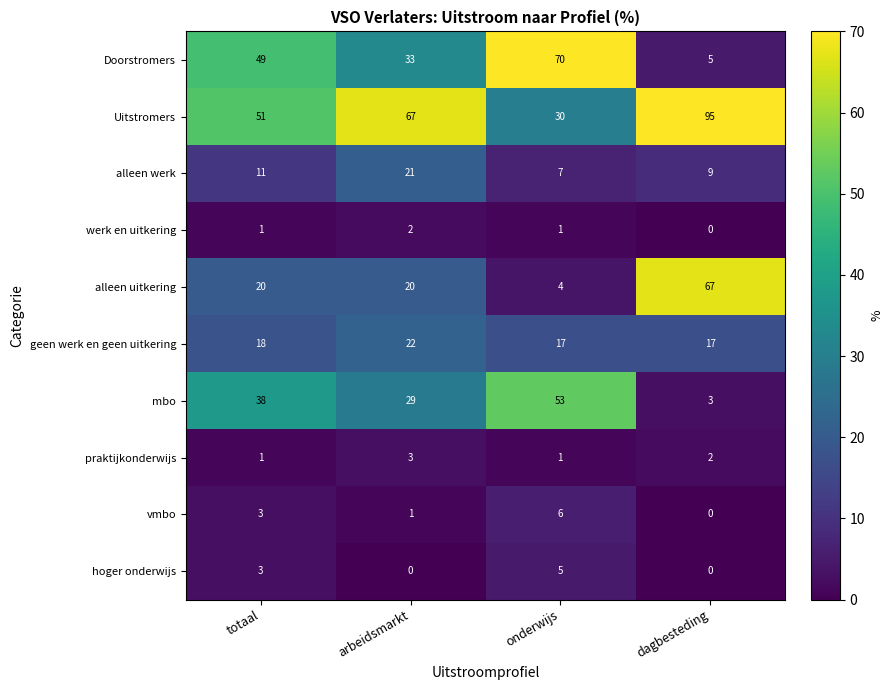

What is the sum of all Doorstromers values?

157